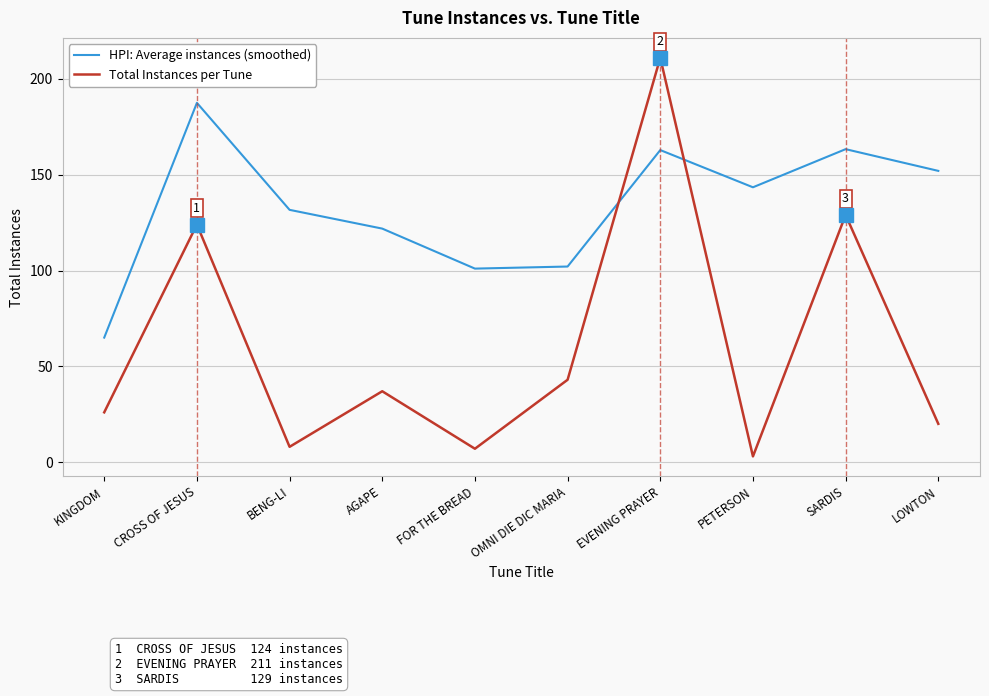

Is it true that HPI: Average instances (smoothed) equals 99.9 at KINGDOM?

False